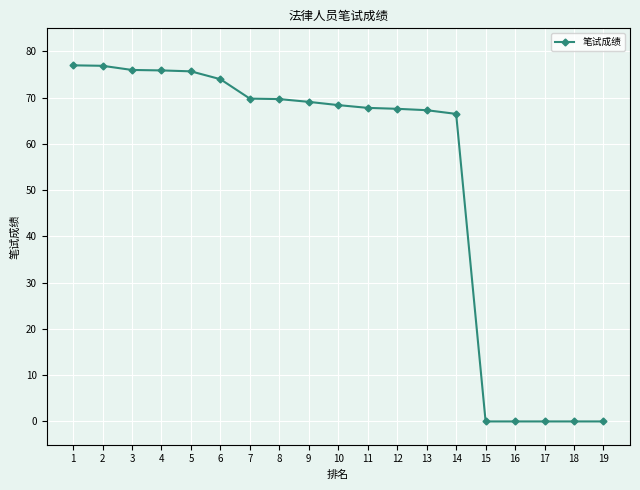

How many lines are shown in the chart?

1